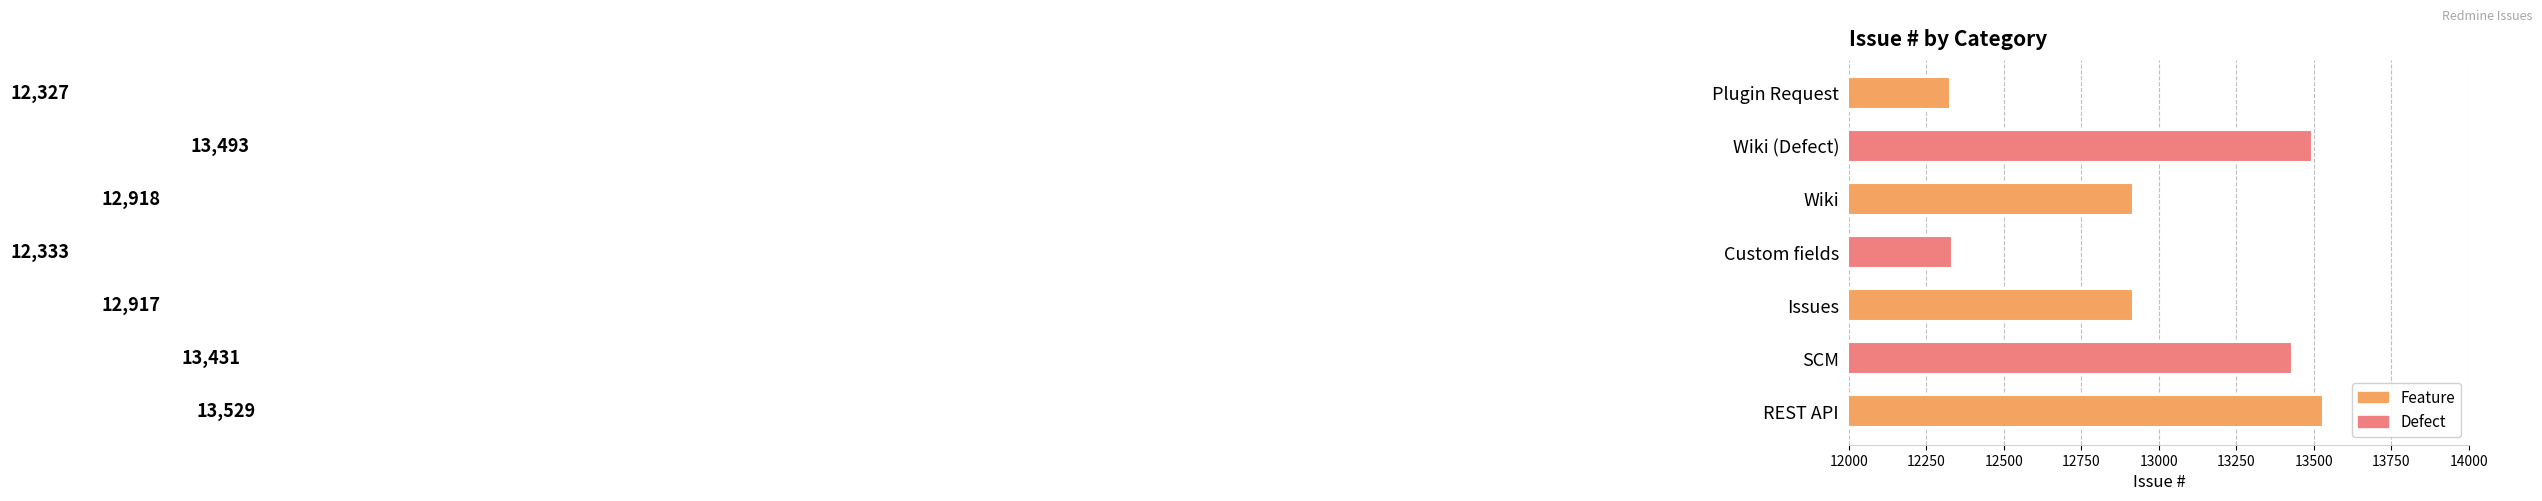

Reading bottom to top, list all the values displayed in this chart.

13529	13431	12917	12333	12918	13493	12327